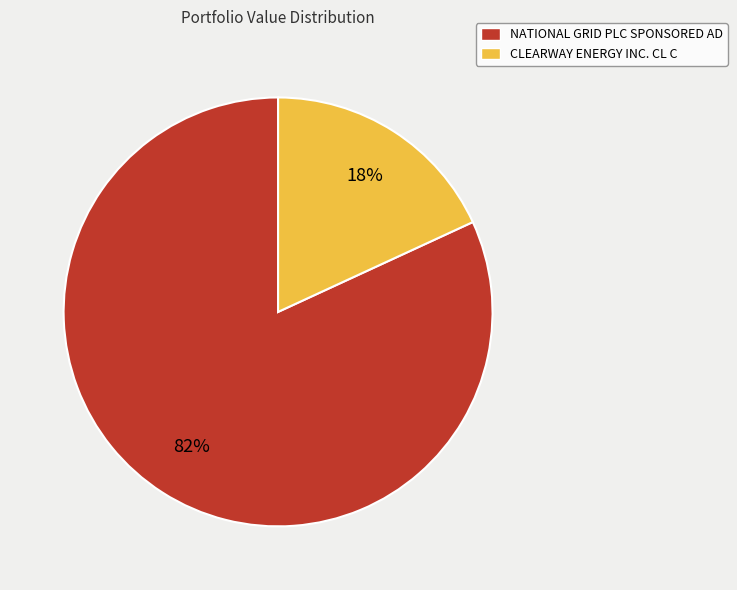

To the nearest percent, what percentage of the pie is NATIONAL GRID PLC SPONSORED AD?

82%